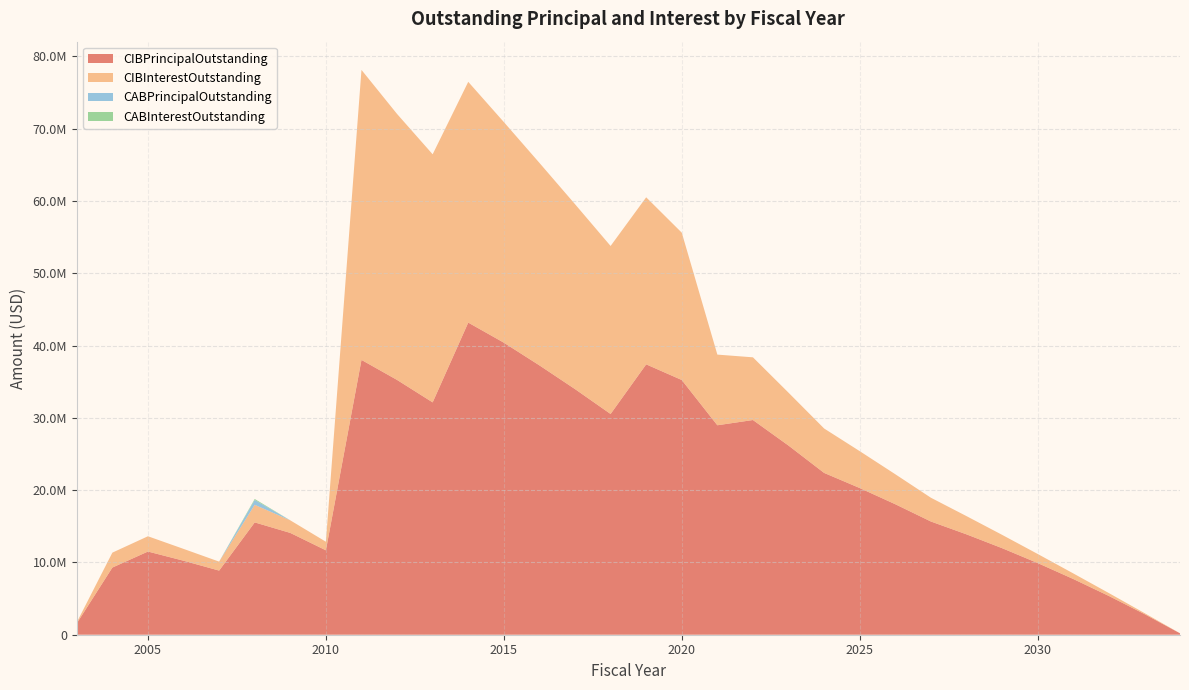

Reading left to right, transcribe all the data shown in this chart.

CIBPrincipalOutstanding: 2003=1575000.0	2004=9290000.0	2005=11505000.0	2006=10235000.0	2007=8870000.0	2008=15535000.0	2009=14080000.0	2010=11675000.0	2011=38010000.0	2012=35240000.0	2013=32135000.0	2014=43170000.0	2015=40395000.0	2016=37255000.0	2017=33975000.0	2018=30530000.0	2019=37395000.0	2020=35230000.0	2021=28970000.0	2022=29695000.0	2023=26160000.0	2024=22380000.0	2025=20290000.0	2026=18050000.0	2027=15660000.0	2028=13885000.0	2029=11975000.0	2030=9915000.0	2031=7710000.0	2032=5365000.0	2033=2860000.0	2034=195000.0
CIBInterestOutstanding: 2003=133358.8	2004=2062770.5	2005=2113103.0	2006=1636284.0	2007=1239618.0	2008=2432310.5	2009=1739707.0	2010=1184453.0	2011=40108902.3	2012=36783624.5	2013=34311401.2	2014=33298337.5	2015=30512343.8	2016=28005950.0	2017=25574012.5	2018=23238600.0	2019=23103237.5	2020=20378000.0	2021=9772600.0	2022=8671457.4	2023=7314614.2	2024=6143352.8	2025=5100218.0	2026=4145939.8	2027=3287550.0	2028=2520950.0	2029=1841750.0	2030=1256750.0	2031=773250.0	2032=398450.0	2033=139400.0	2034=3900.0
CABPrincipalOutstanding: 2003=0.0	2004=0.0	2005=0.0	2006=0.0	2007=0.0	2008=675000.0	2009=0.0	2010=0.0	2011=0.0	2012=0.0	2013=0.0	2014=0.0	2015=0.0	2016=0.0	2017=0.0	2018=0.0	2019=0.0	2020=0.0	2021=0.0	2022=0.0	2023=0.0	2024=0.0	2025=0.0	2026=0.0	2027=0.0	2028=0.0	2029=0.0	2030=0.0	2031=0.0	2032=0.0	2033=0.0	2034=0.0
CABInterestOutstanding: 2003=0.0	2004=0.0	2005=0.0	2006=0.0	2007=0.0	2008=135000.0	2009=0.0	2010=0.0	2011=0.0	2012=0.0	2013=0.0	2014=0.0	2015=0.0	2016=0.0	2017=0.0	2018=0.0	2019=0.0	2020=0.0	2021=0.0	2022=0.0	2023=0.0	2024=0.0	2025=0.0	2026=0.0	2027=0.0	2028=0.0	2029=0.0	2030=0.0	2031=0.0	2032=0.0	2033=0.0	2034=0.0